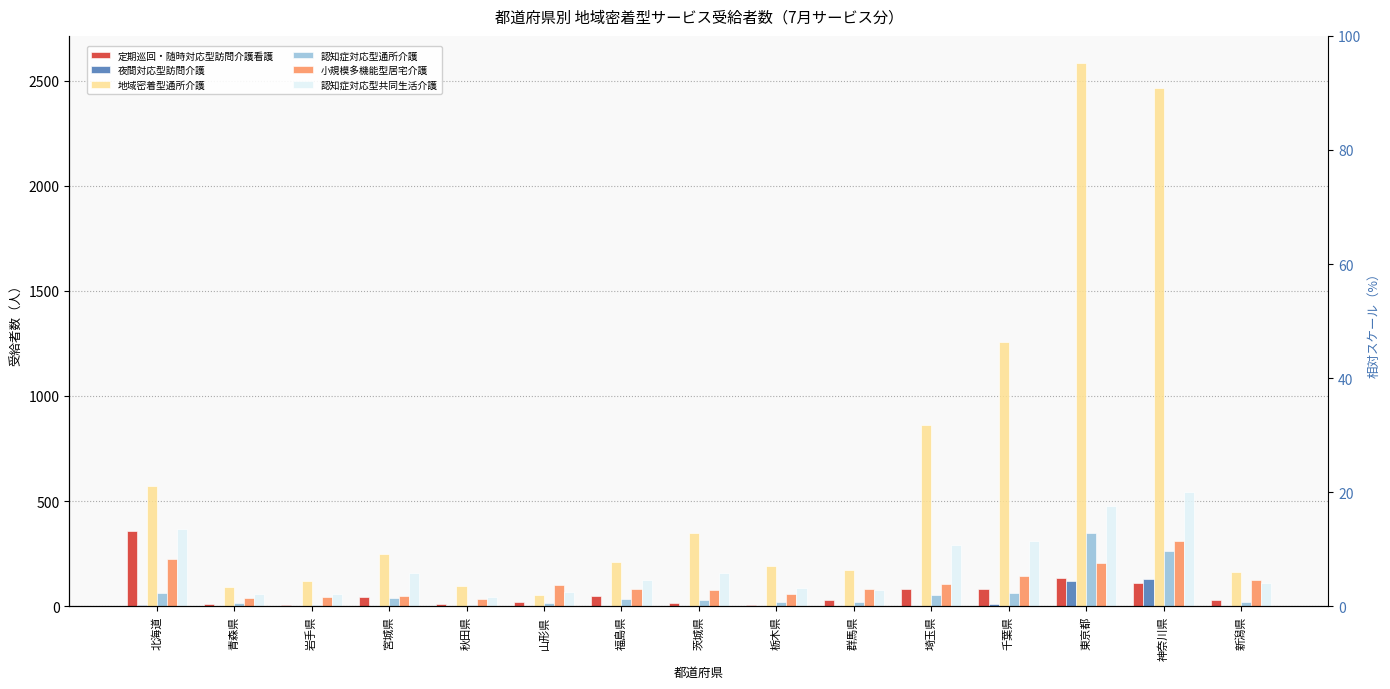

Rank the categories by 定期巡回・随時対応型訪問介護看護 value from highest to lowest.

北海道, 東京都, 神奈川県, 千葉県, 埼玉県, 福島県, 宮城県, 群馬県, 新潟県, 山形県, 茨城県, 青森県, 秋田県, 岩手県, 栃木県